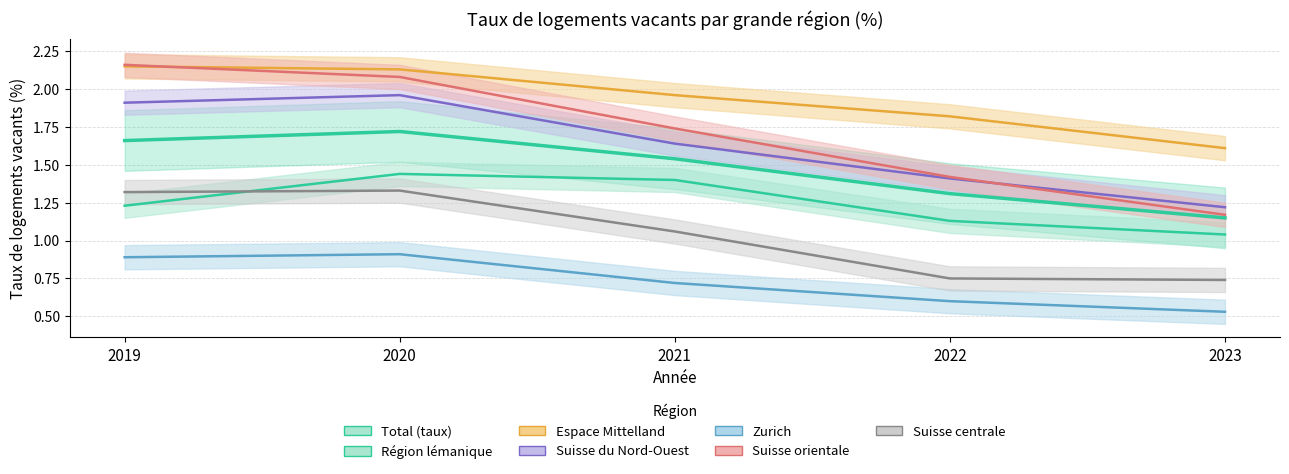

Where do Région lémanique and Suisse centrale first cross each other?

2019 and 2020